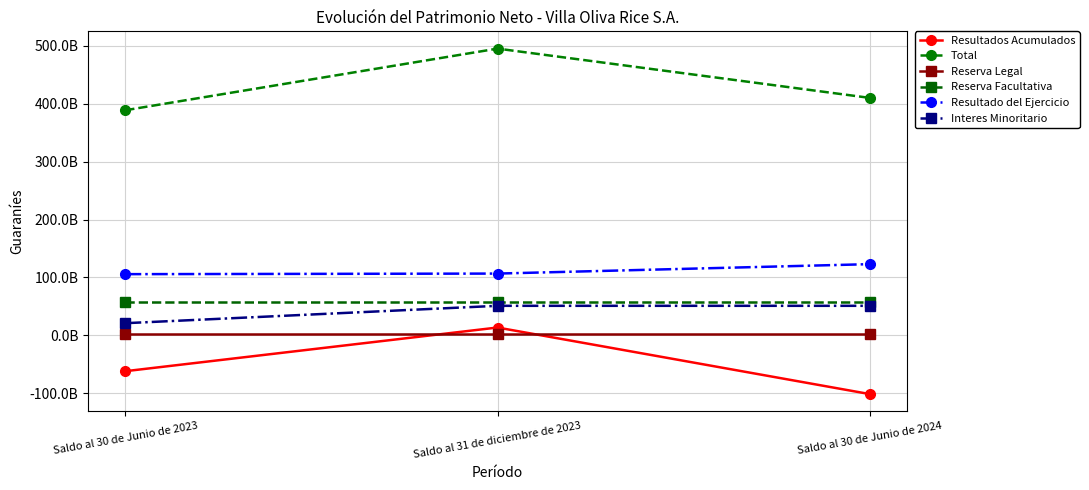

What are all the series names shown in the legend?

Resultados Acumulados, Total, Reserva Legal, Reserva Facultativa, Resultado del Ejercicio, Interes Minoritario